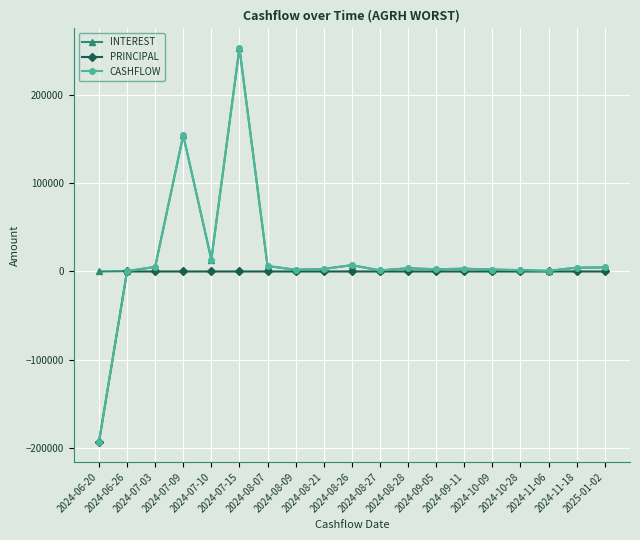

Which series has the widest spread of values?

CASHFLOW